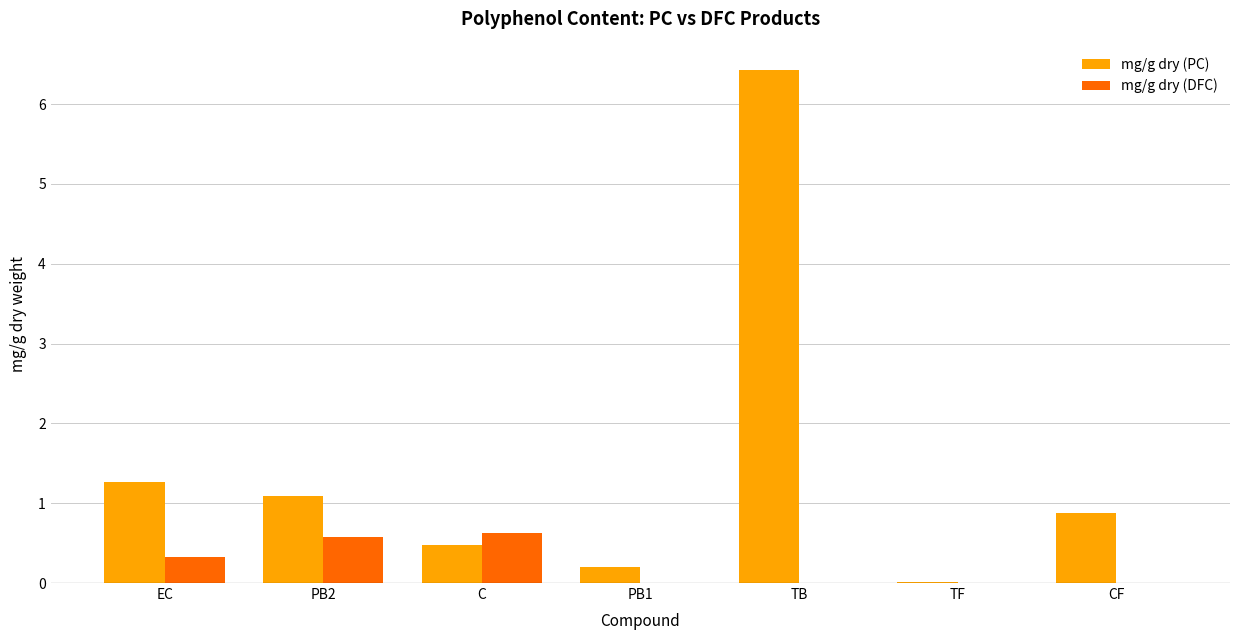

What is the sum of all mg/g dry (DFC) values?

1.5